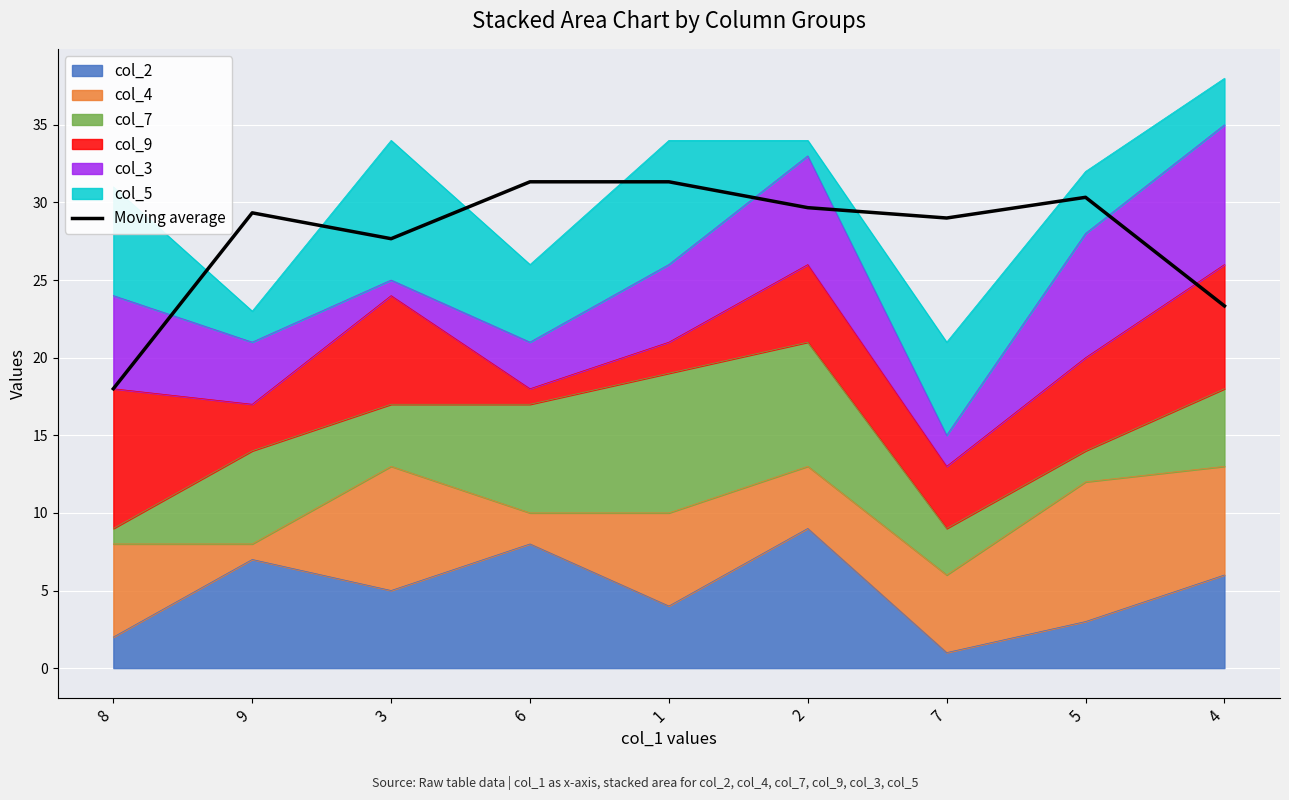

What is the change in value from 8 to 6?

+13.3